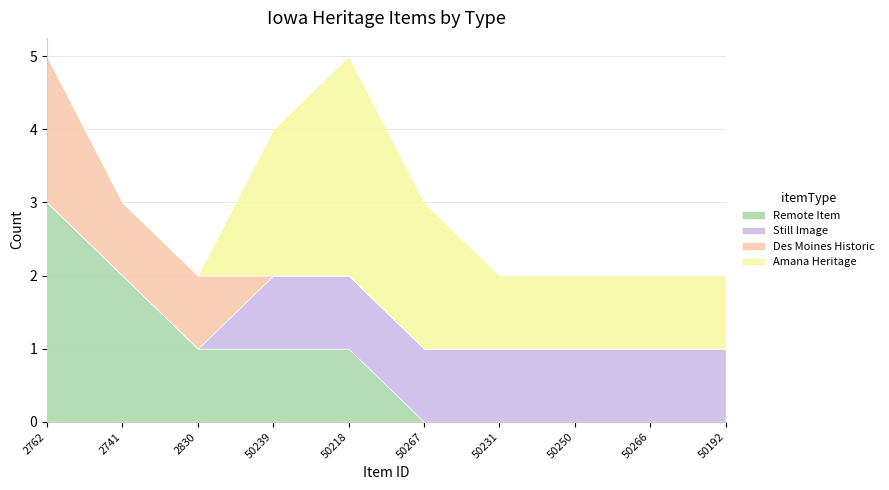

What is the label of the 4th point from the left?

50239